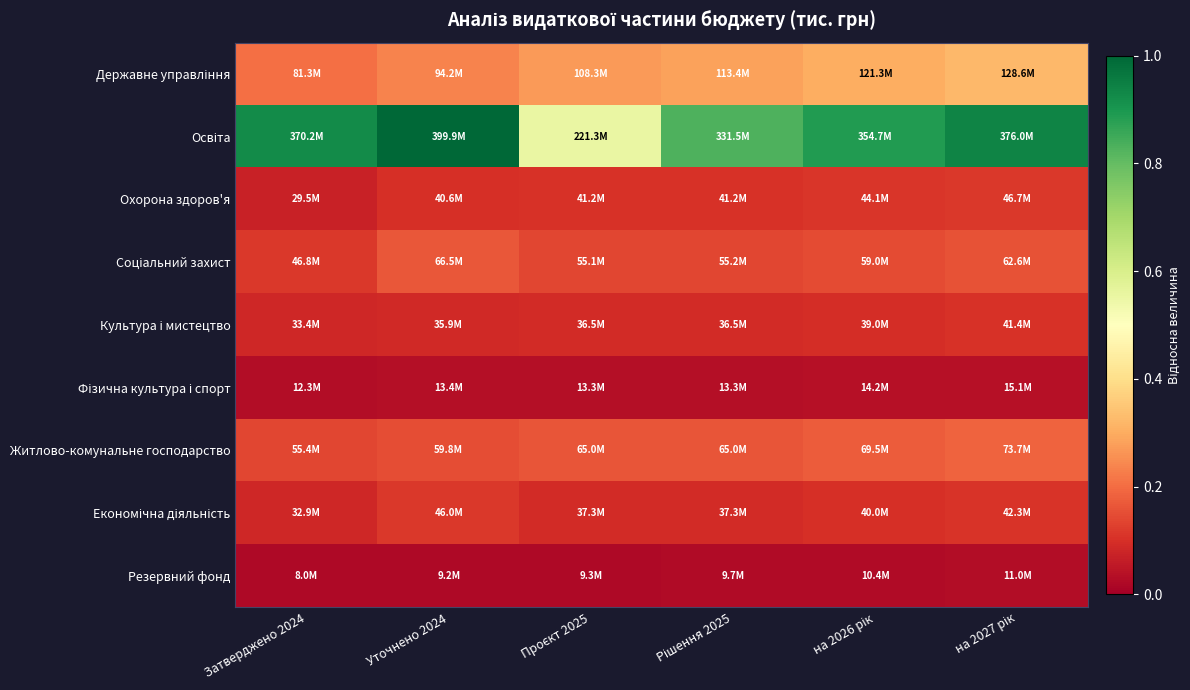

List the series in order of their peak value, highest first.

Освіта, Державне управління, Житлово-комунальне господарство, Соціальний захист, Охорона здоров'я, Економічна діяльність, Культура і мистецтво, Фізична культура і спорт, Резервний фонд